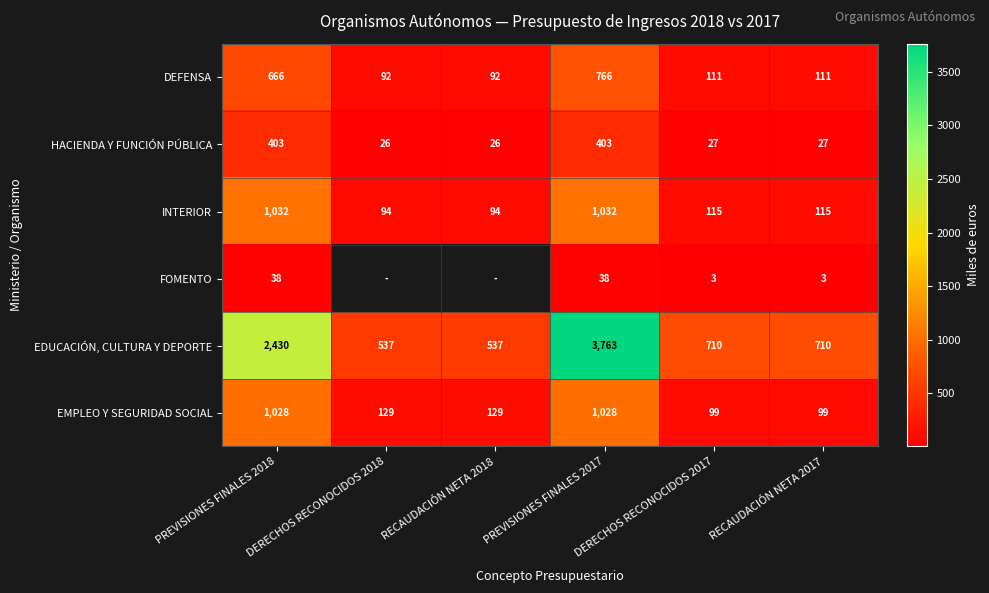

What is the lowest value of the DEFENSA series?

92